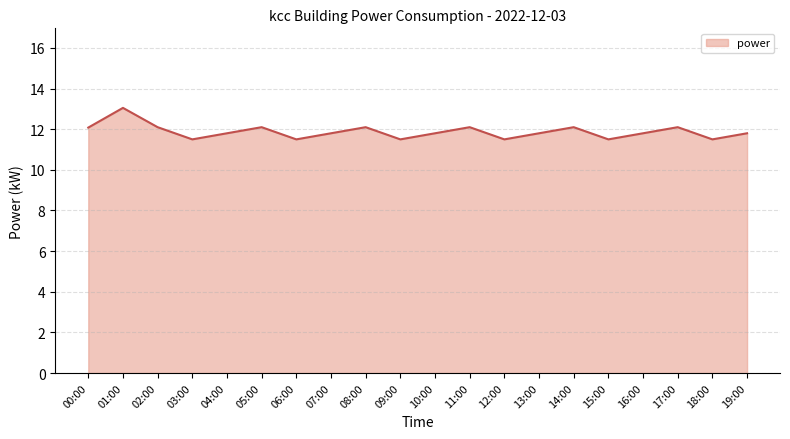

How many distinct data groups are displayed?

1